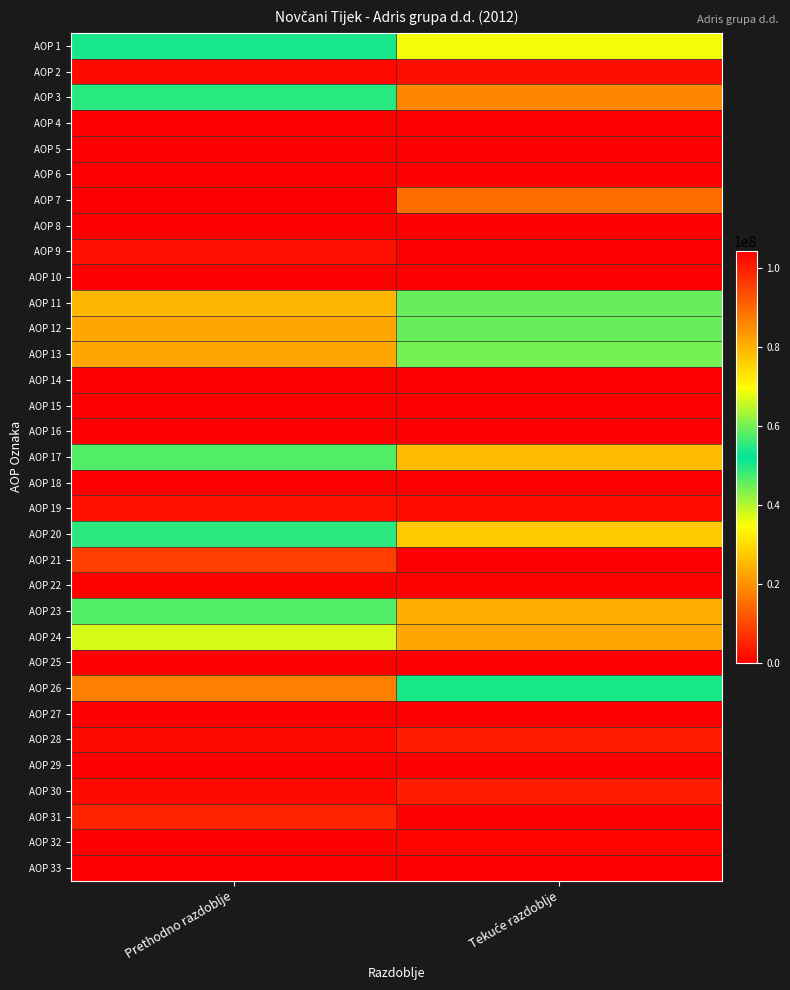

Rank the series by their maximum value, from lowest to highest.

AOP 4, AOP 5, AOP 6, AOP 8, AOP 10, AOP 14, AOP 16, AOP 25, AOP 27, AOP 29, AOP 33, AOP 18, AOP 15, AOP 22, AOP 32, AOP 2, AOP 9, AOP 19, AOP 28, AOP 30, AOP 31, AOP 21, AOP 13, AOP 17, AOP 20, AOP 3, AOP 26, AOP 1, AOP 11, AOP 23, AOP 24, AOP 12, AOP 7